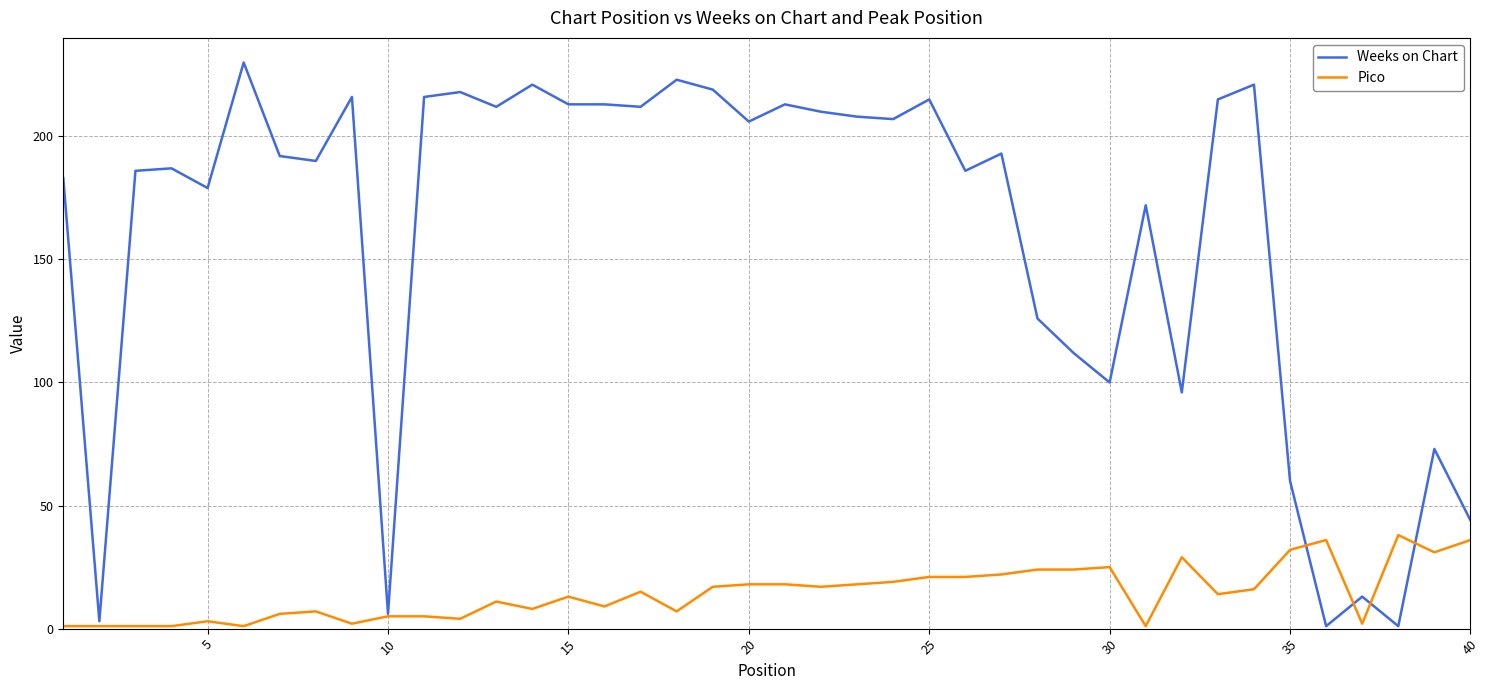

What is the highest value of the Weeks on Chart series?

230